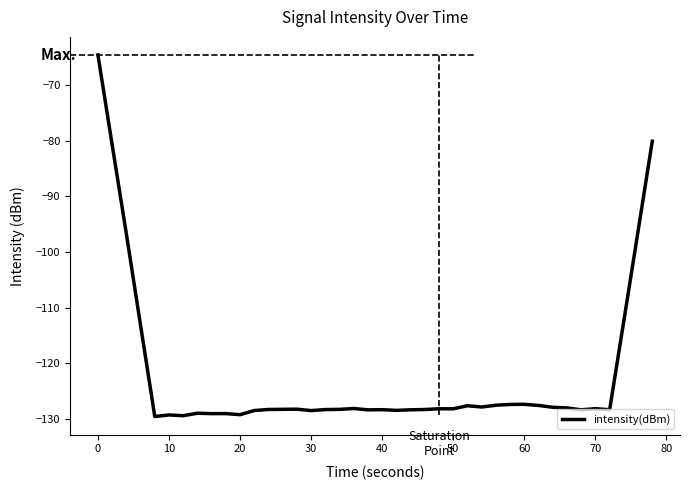

What is the difference between the maximum and minimum values?

64.9